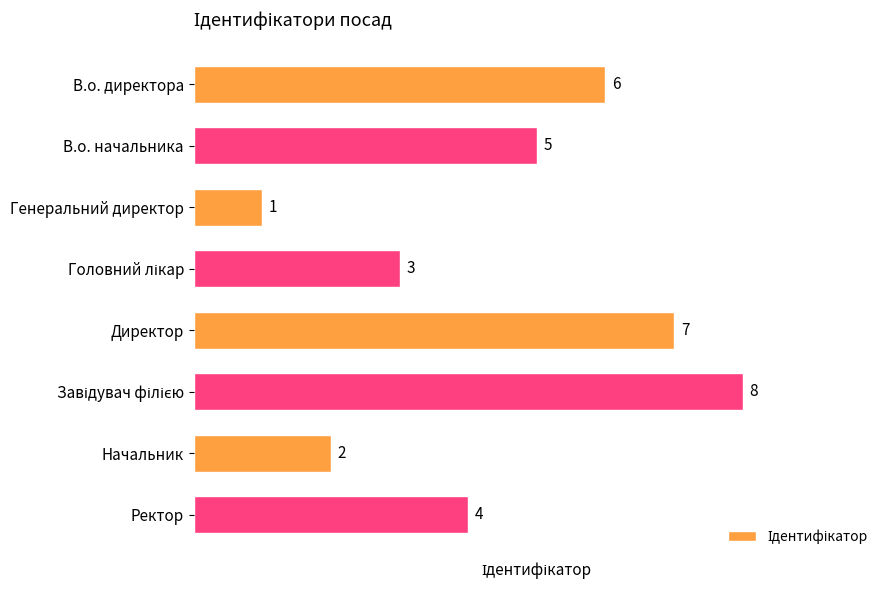

At which label is the value closest to 4?

Ректор